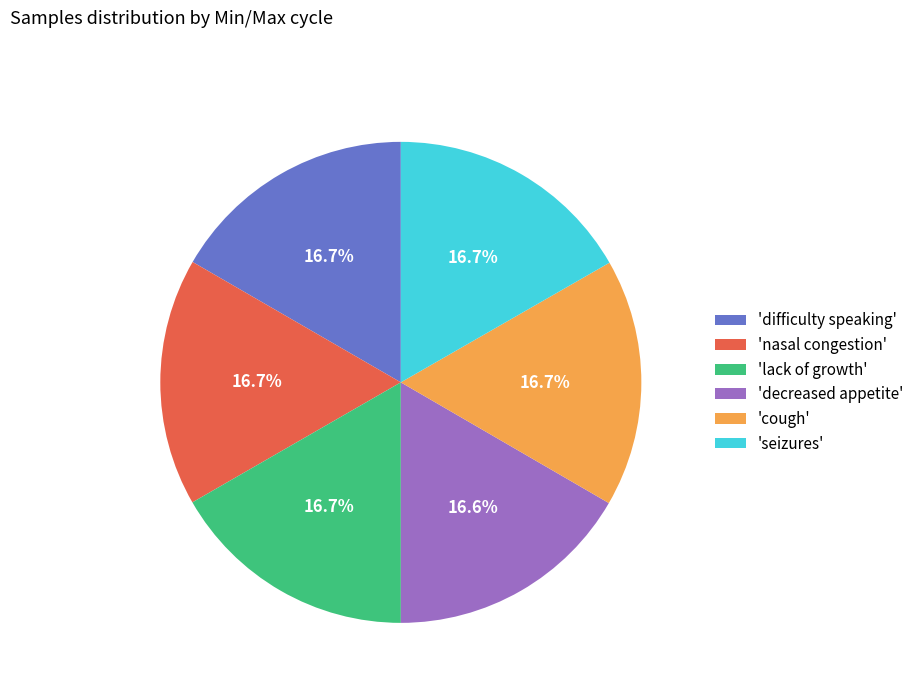

Is 'nasal congestion' the majority of the pie?

No